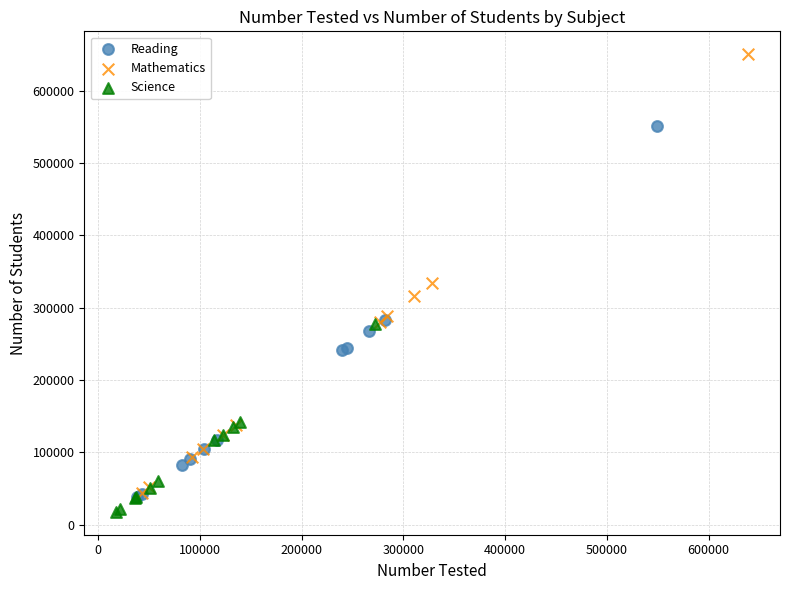

What are all the series names shown in the legend?

Reading, Mathematics, Science